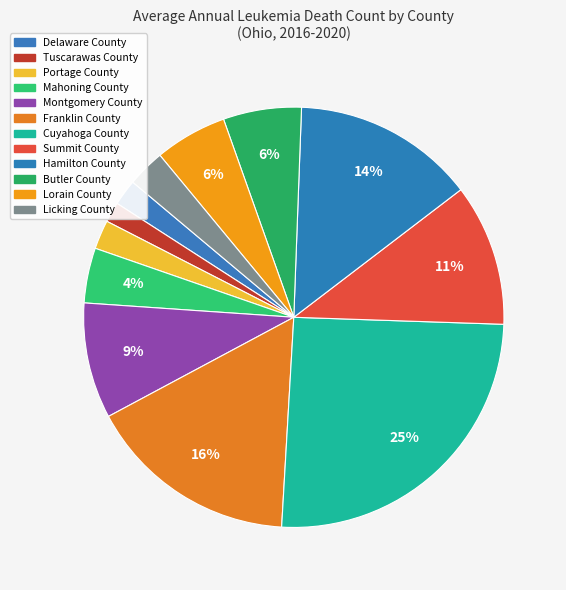

How many segments does this pie chart have?

12